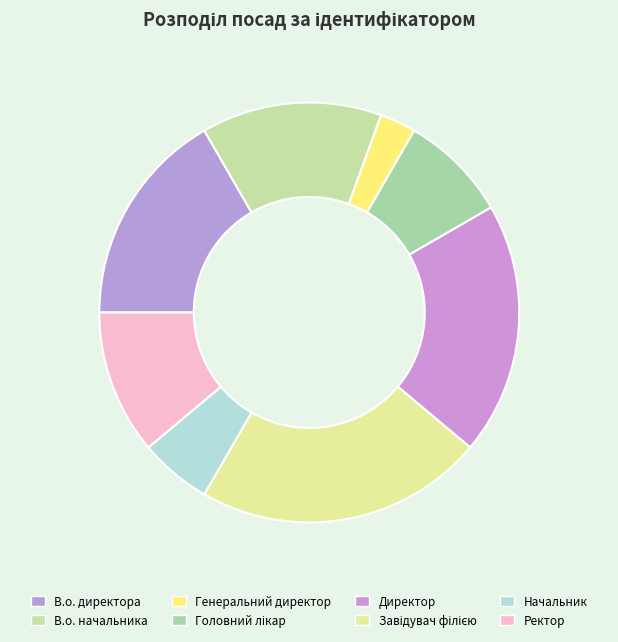

What is the total percentage of Начальник and Головний лікар?

13.9%